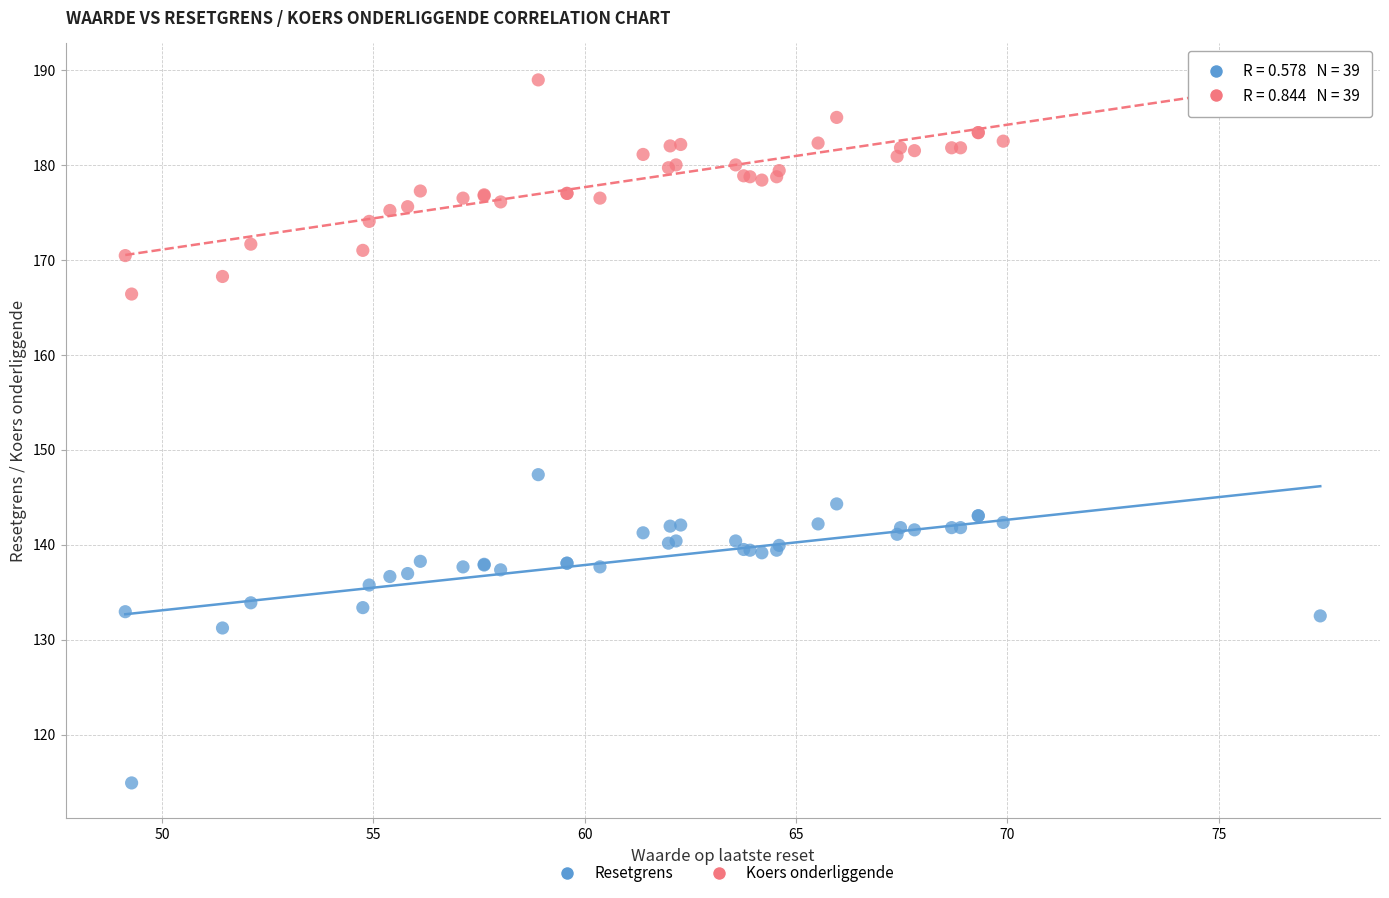

Which series contains the lowest Y value?

Resetgrens